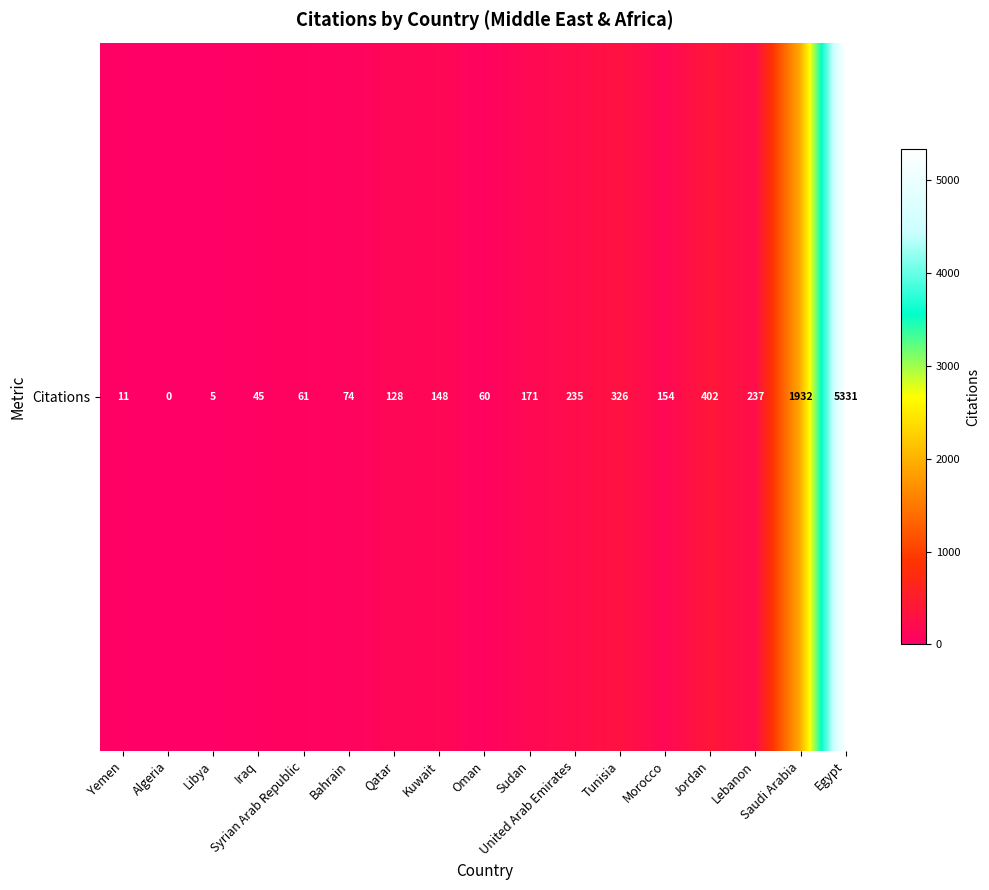

Rank the categories by value from lowest to highest.

Algeria, Libya, Yemen, Iraq, Oman, Syrian Arab Republic, Bahrain, Qatar, Kuwait, Morocco, Sudan, United Arab Emirates, Lebanon, Tunisia, Jordan, Saudi Arabia, Egypt